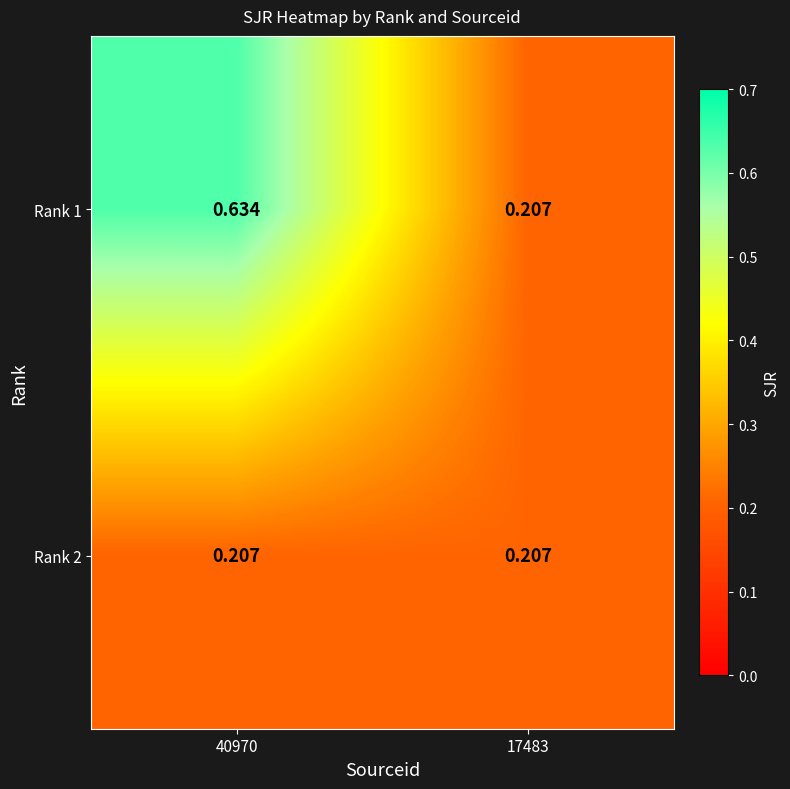

Is the value of Rank 2 at 17483 greater than the value of Rank 1 at 40970?

No